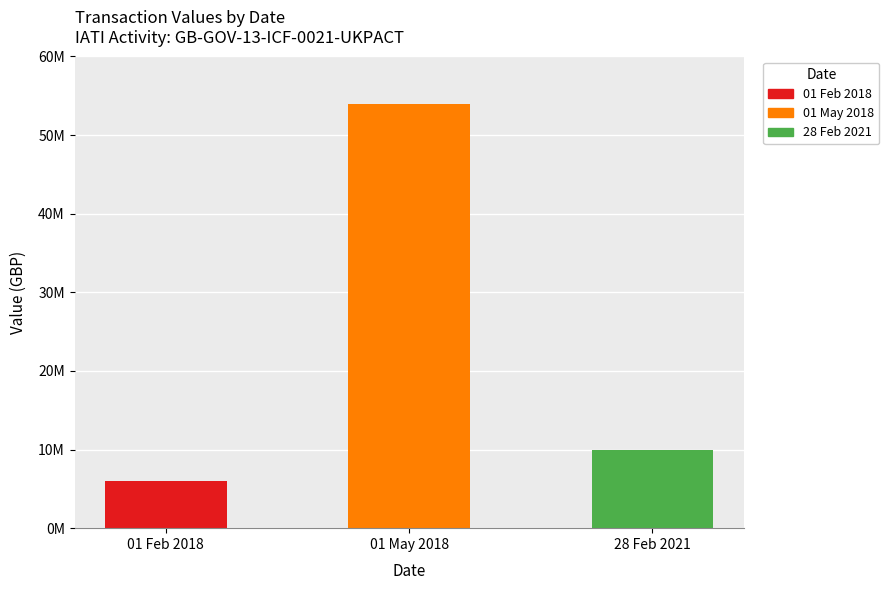

Approximately how many times larger is the value at 28 Feb 2021 compared to 01 May 2018?

0.2